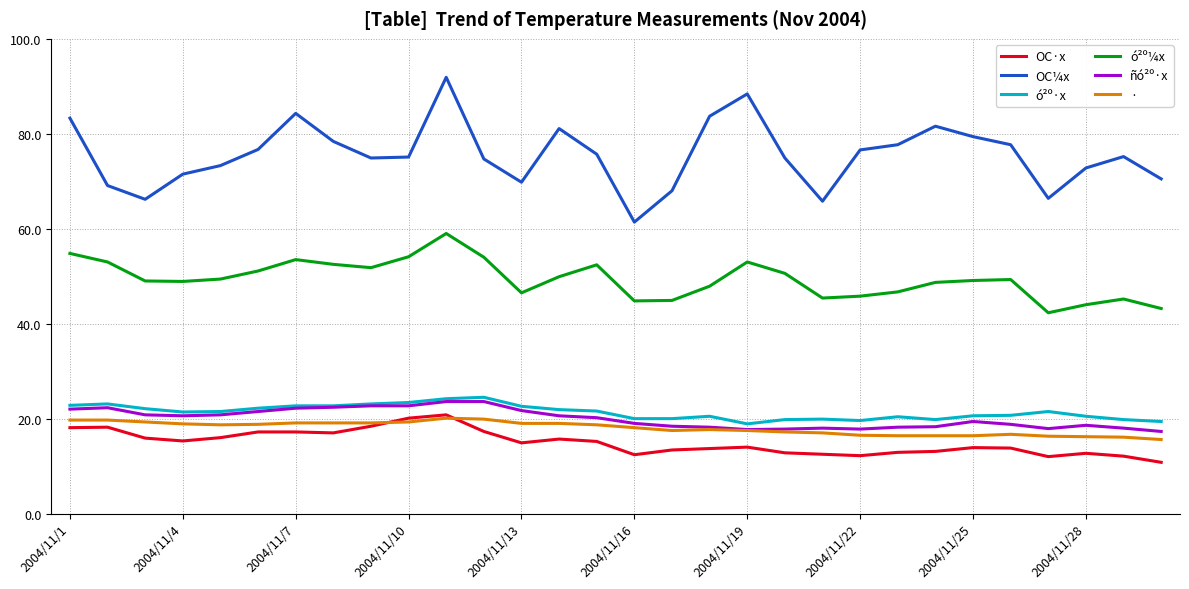

Count the number of data series in this chart.

6